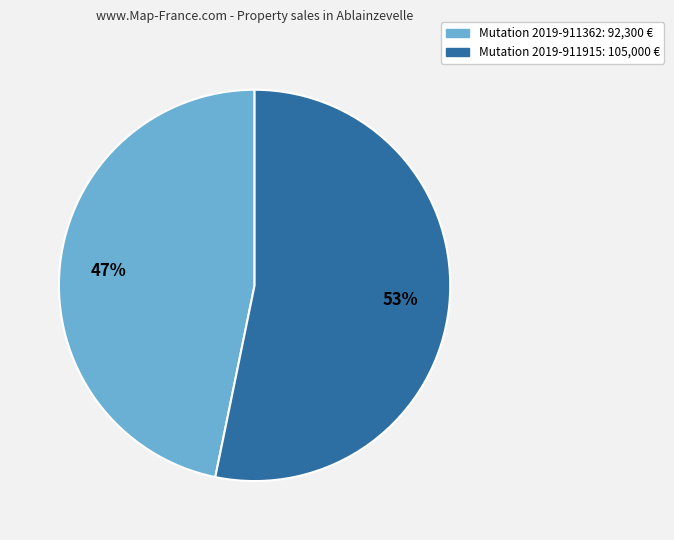

To the nearest percent, what is the average slice percentage?

50%